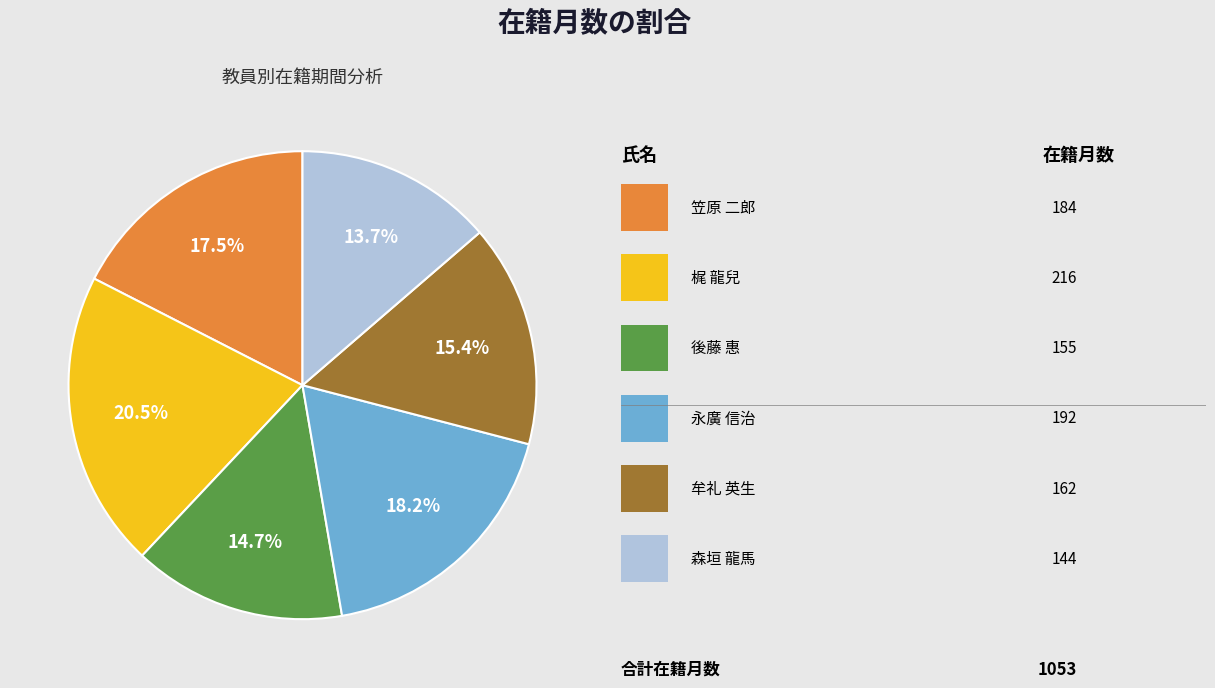

Does any single category account for the majority?

No